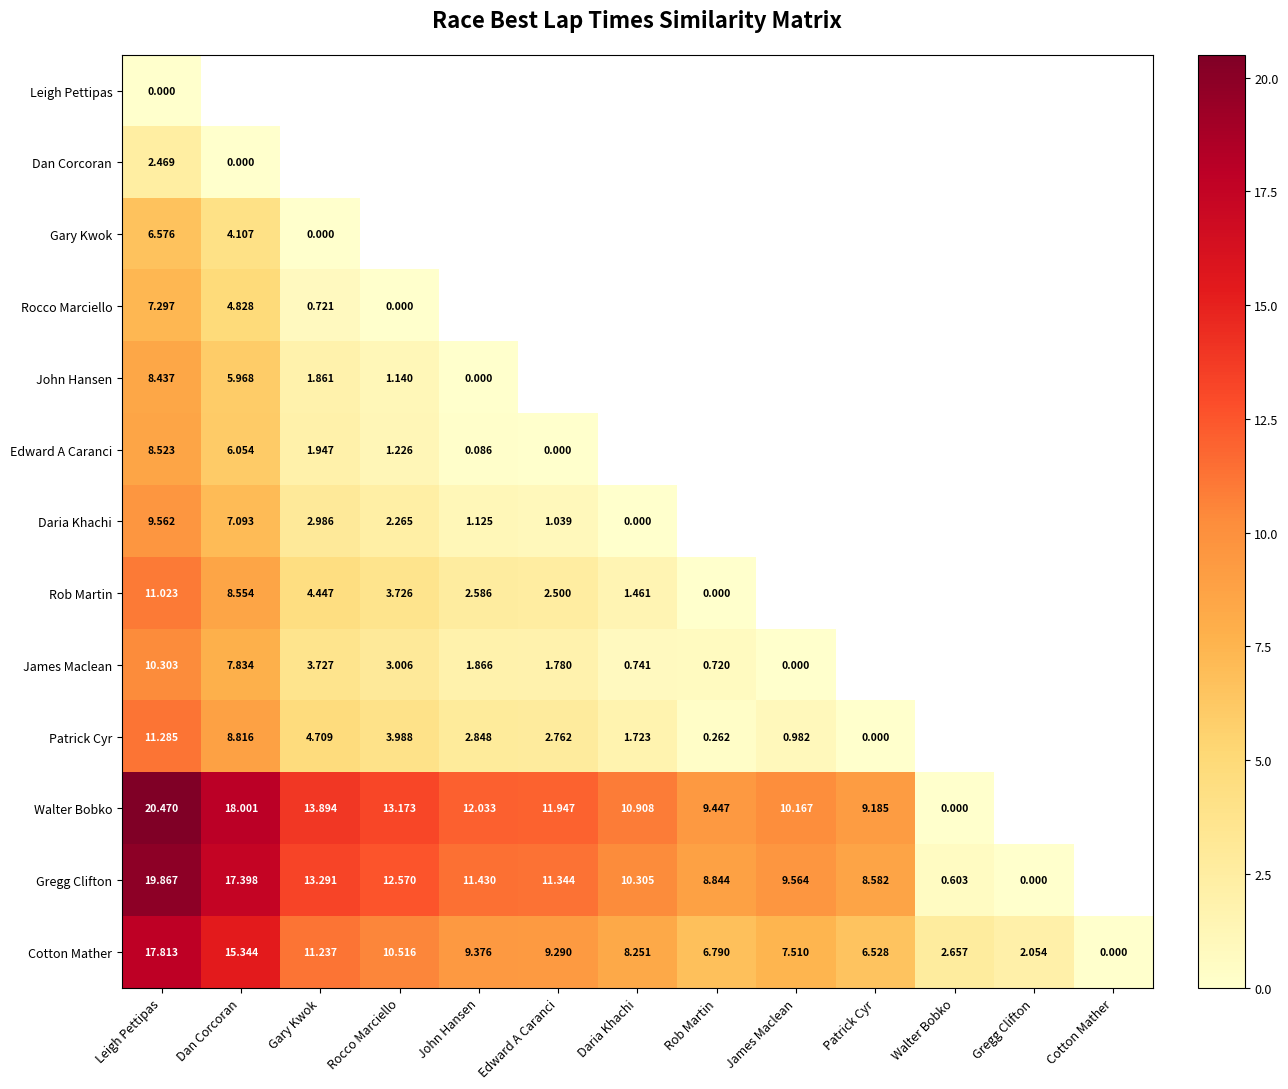

How many values in Cotton Mather are above zero?

12